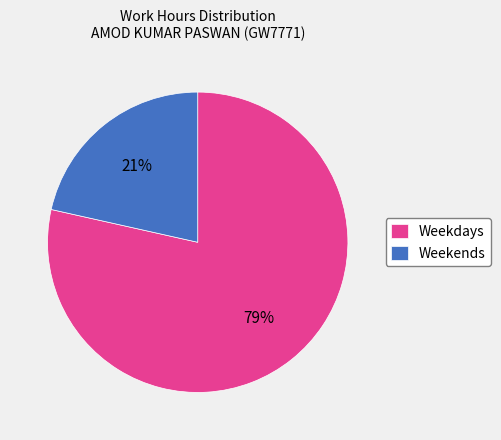

What percentage is the Weekdays slice, to the nearest percent?

79%